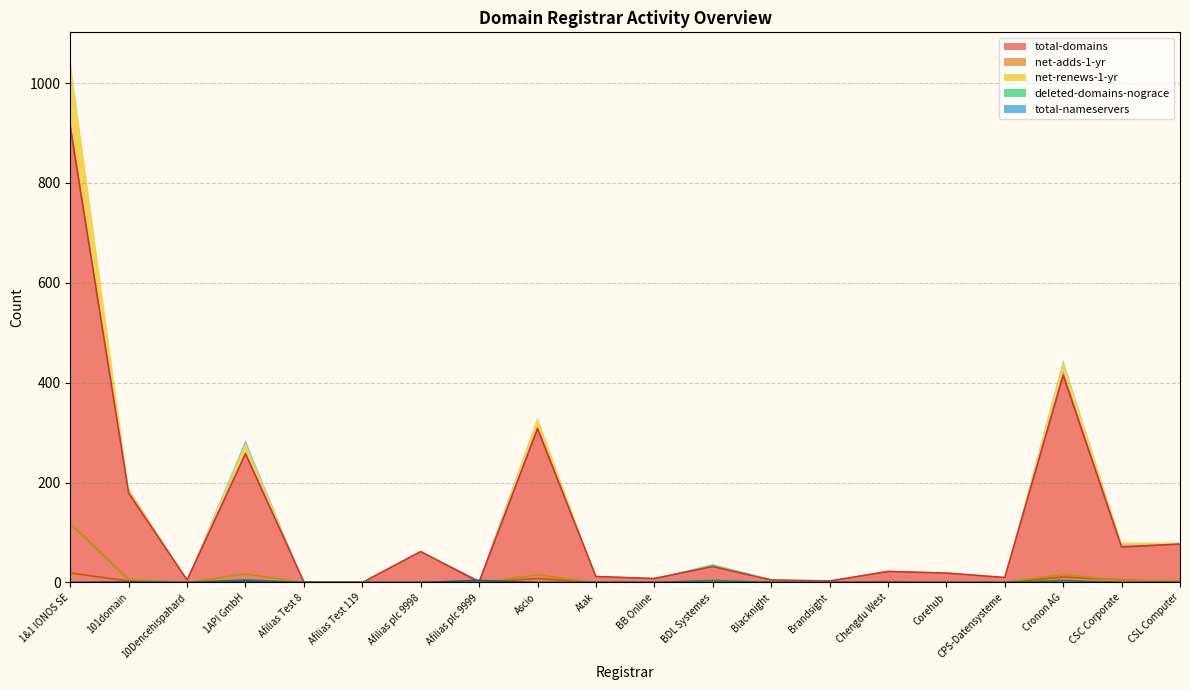

At which category does net-adds-1-yr reach its first local peak?

1API GmbH